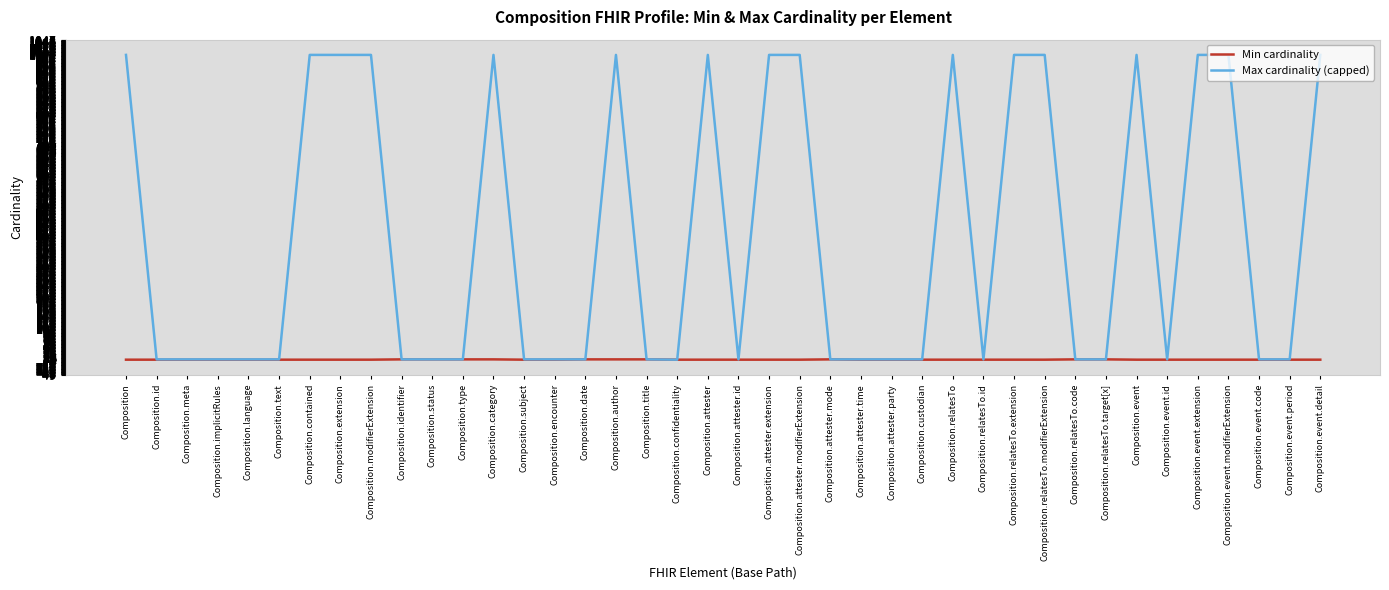

What is the total value across all series at Composition.encounter?

1